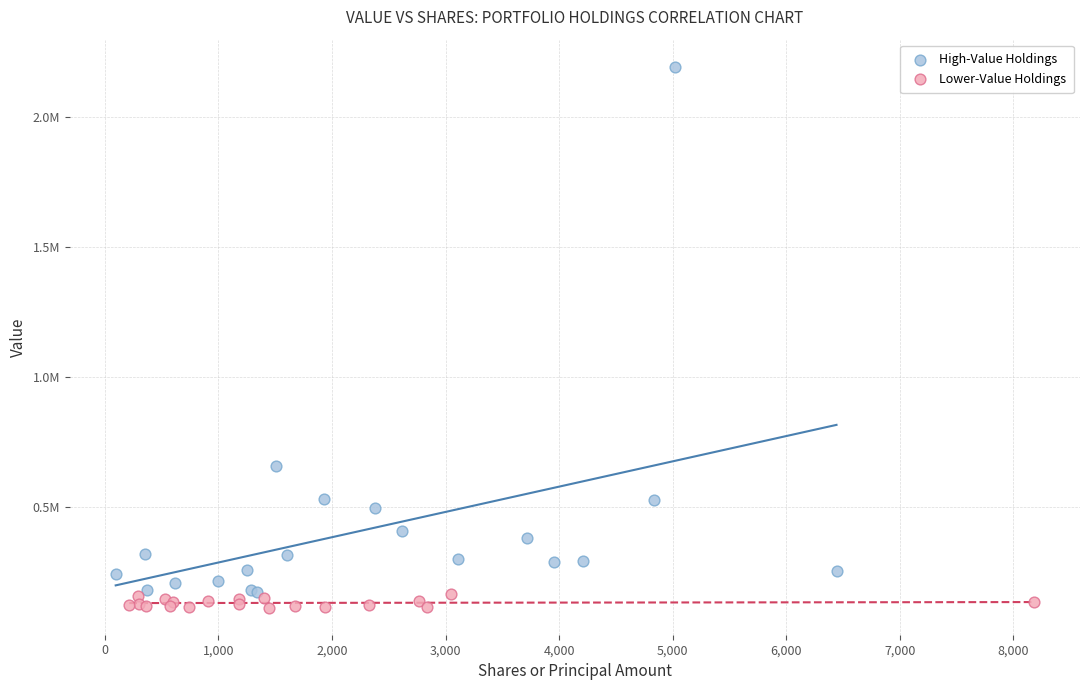

Which series reaches the minimum Y coordinate?

Lower-Value Holdings